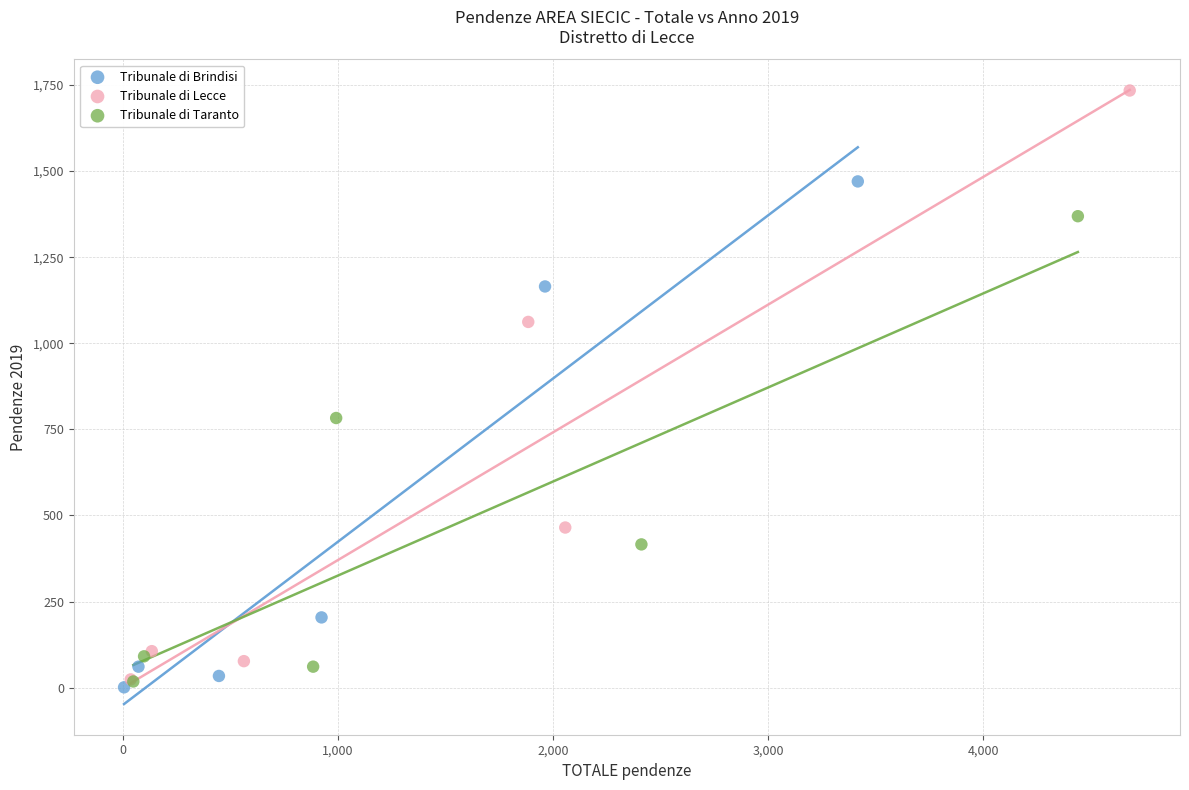

Which series has the widest spread of Y values?

Tribunale di Lecce